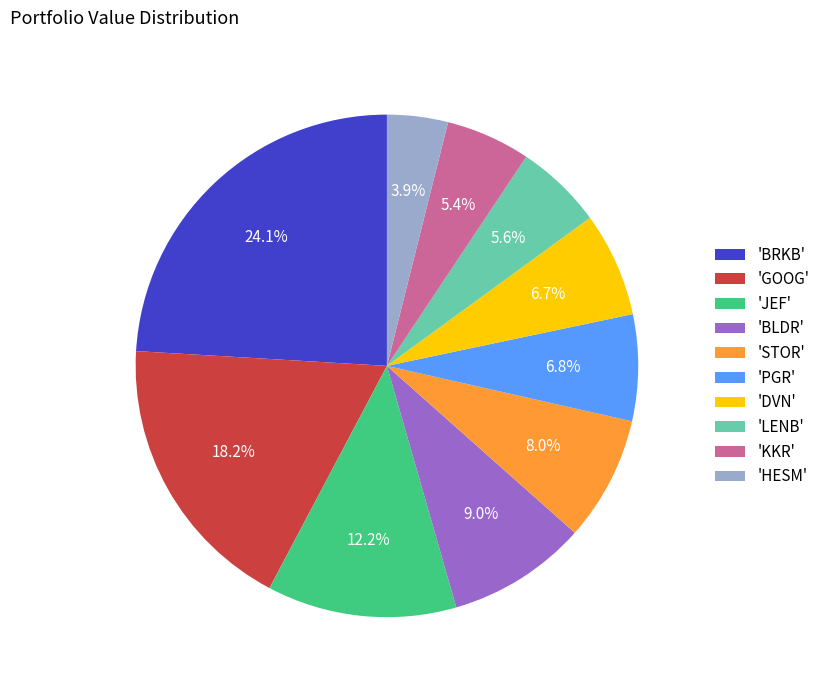

To the nearest percent, what is the difference between the largest and smallest slice percentages?

20%